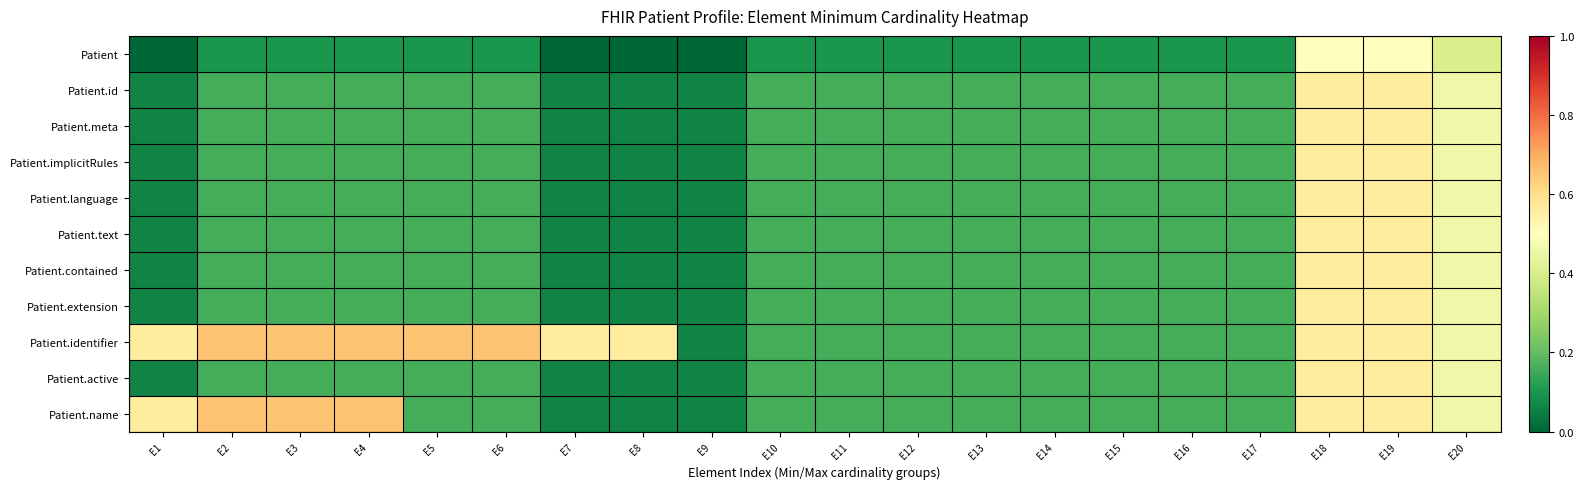

How many categories are shown in the chart?

20